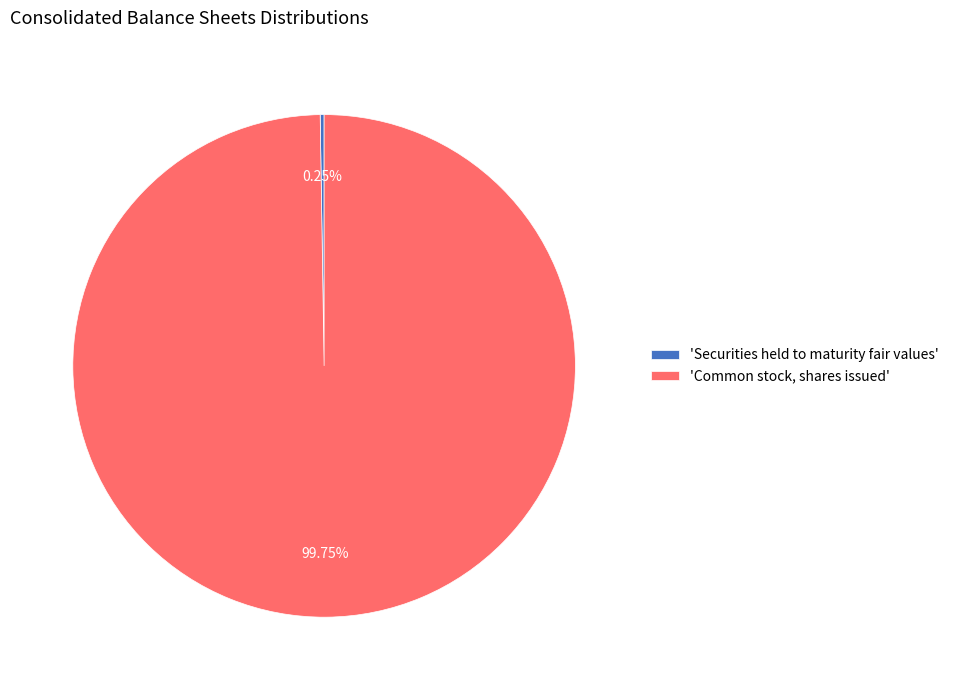

Which category accounts for the majority?

'Common stock, shares issued'